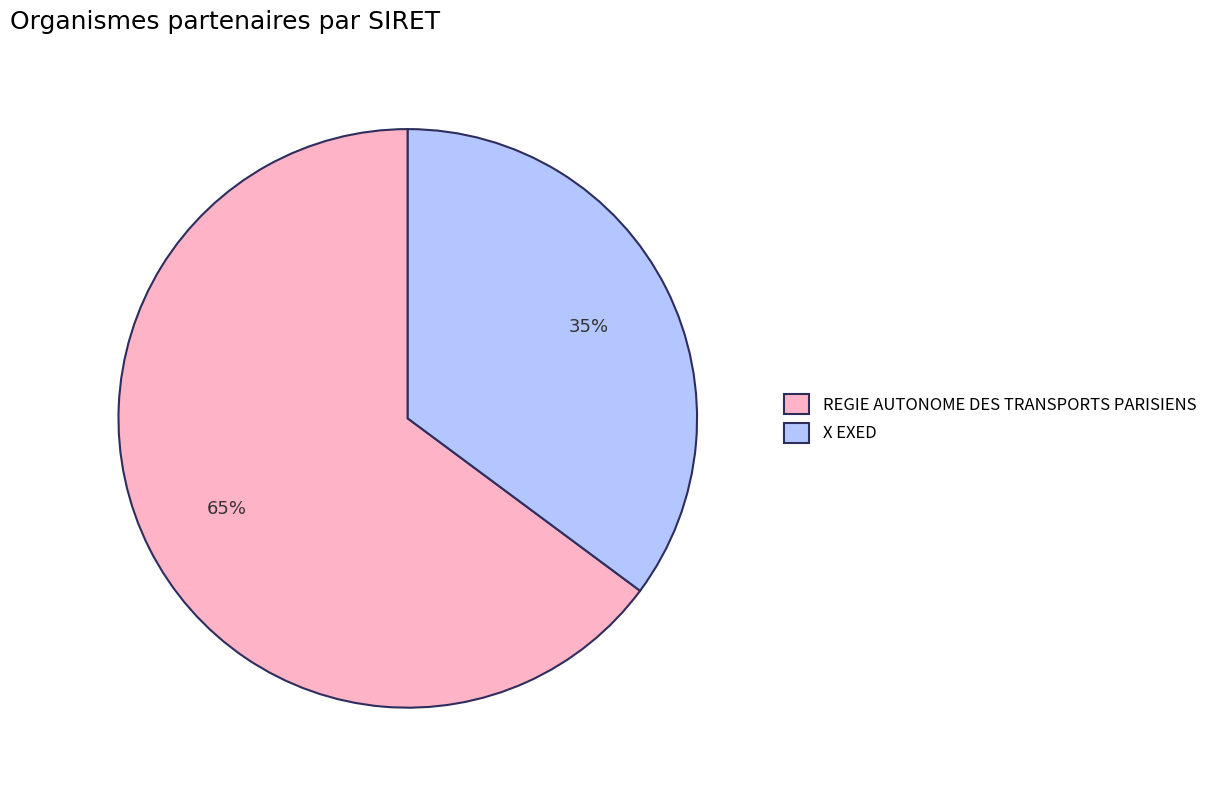

Is it true that X EXED is 35% of the pie?

True